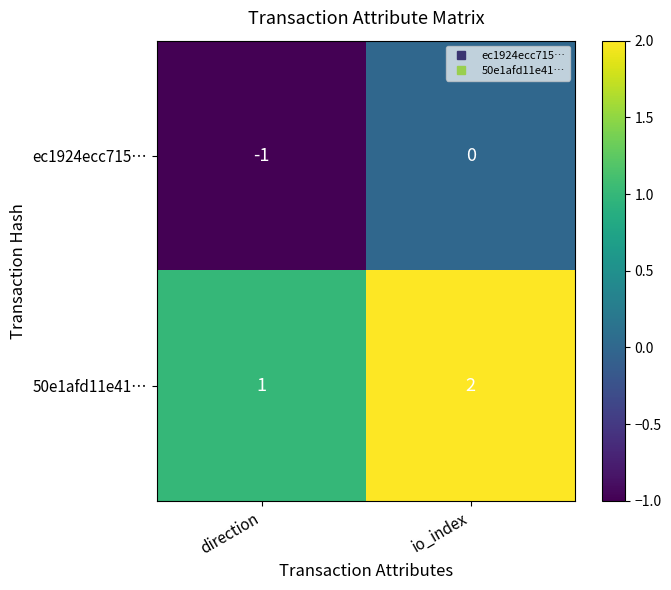

The 50e1afd11e41… series shows 1 at direction. True or false?

True